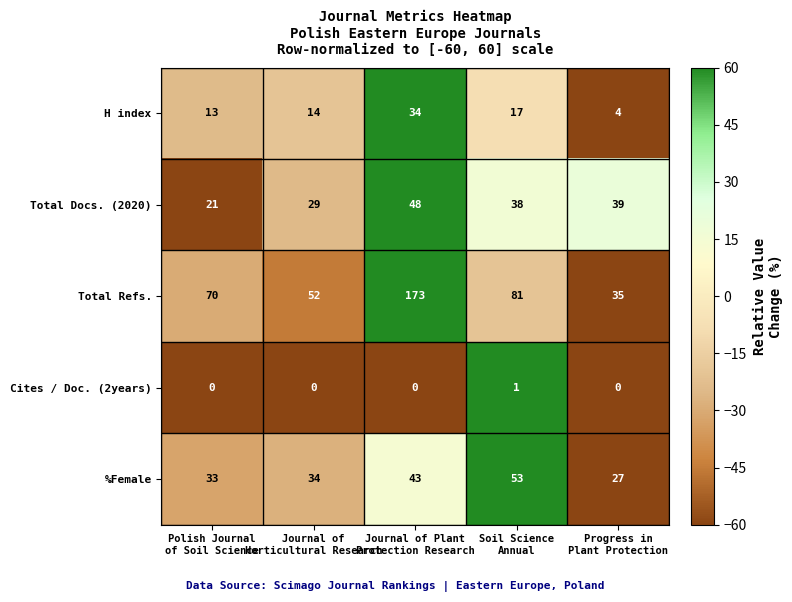

What is the difference between the maximum and second lowest values in the H index series?

21